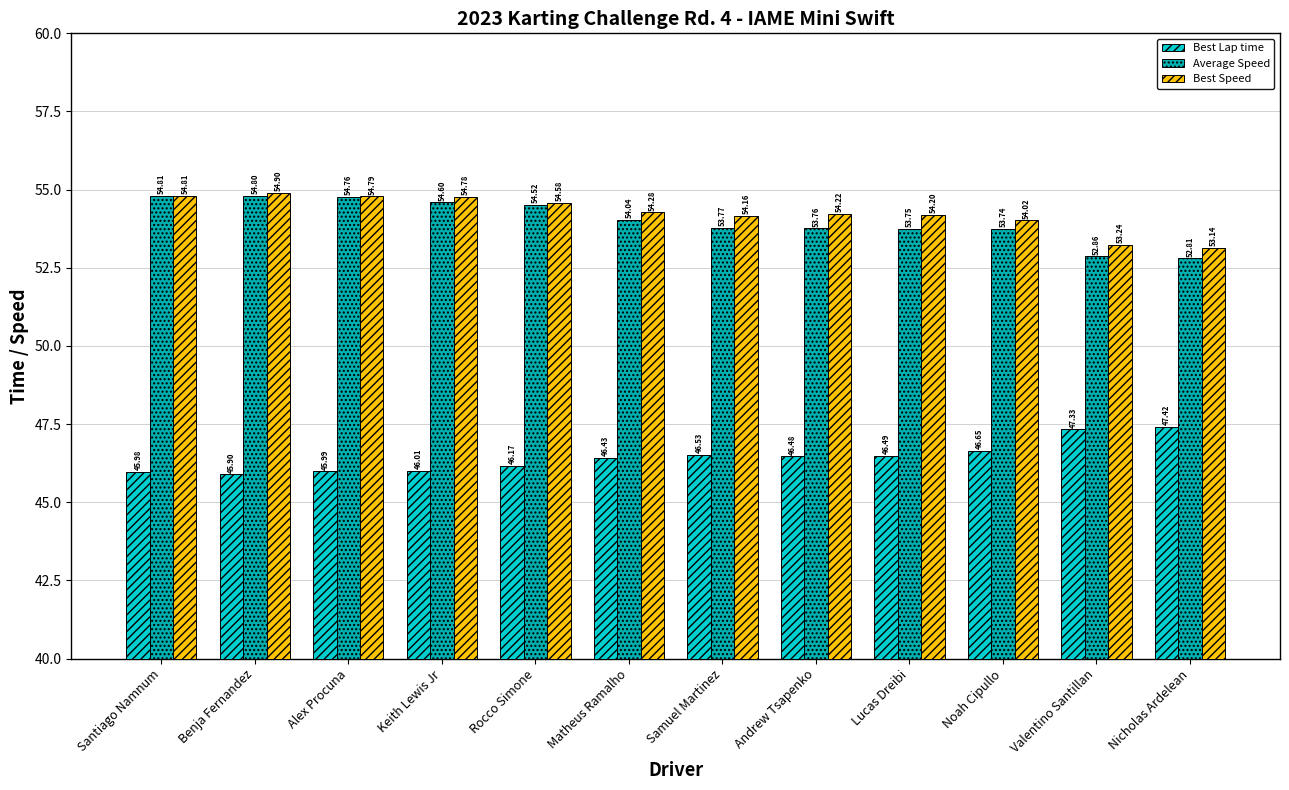

What is the difference between the maximum and minimum values in the Best Lap time series?

1.5